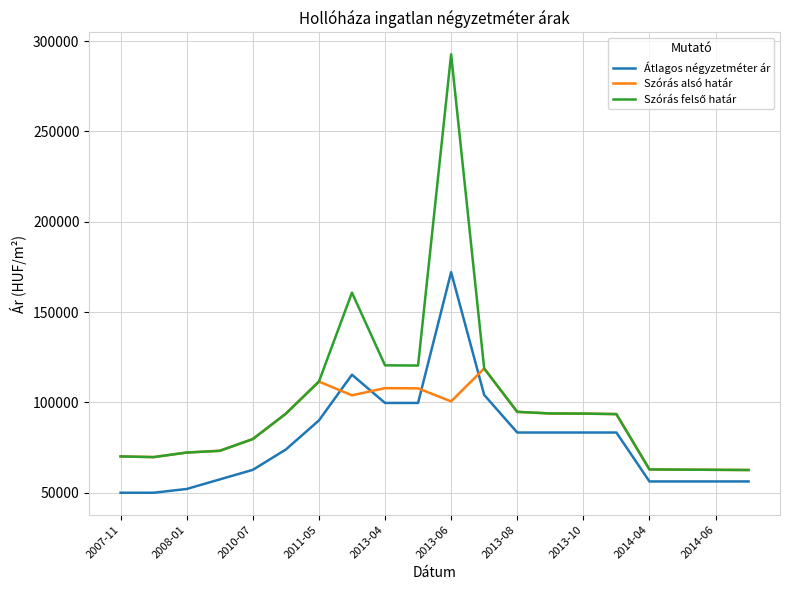

What is the smallest value displayed?

50000